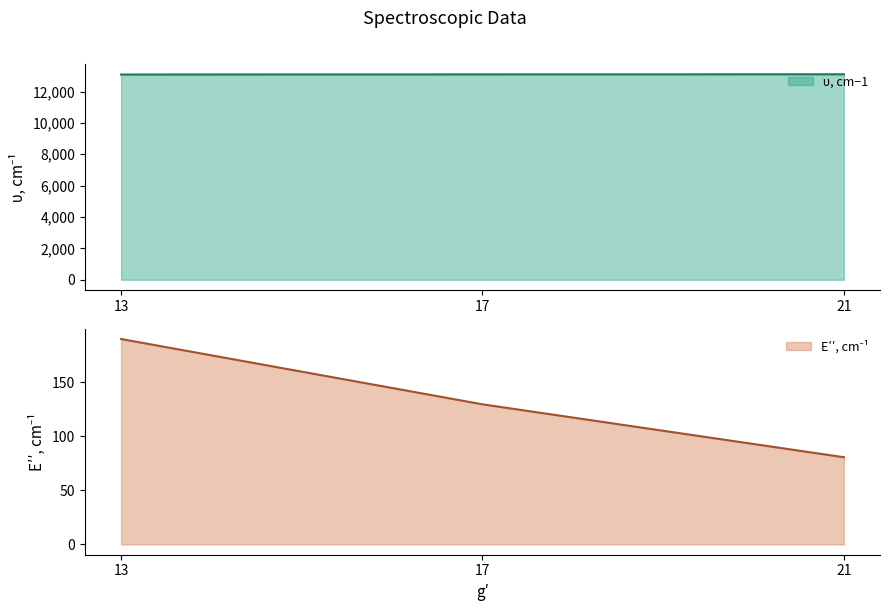

The value of υ, cm−1 at 17 is 13092.7. True or false?

True